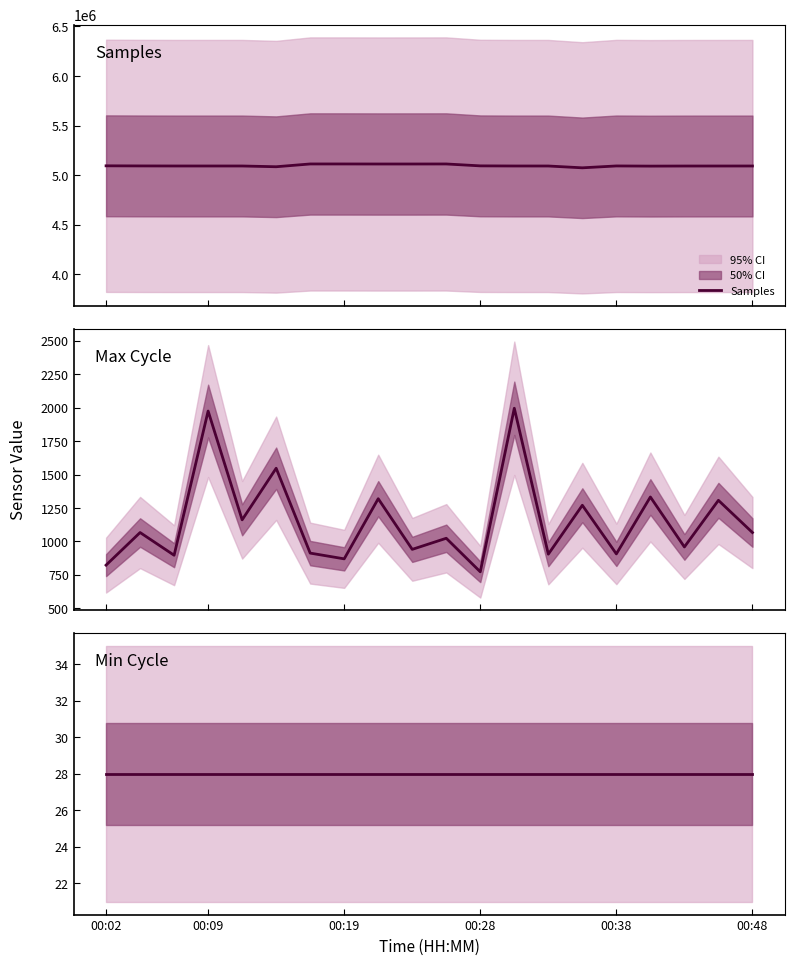

Which series has the largest total across all categories?

Samples